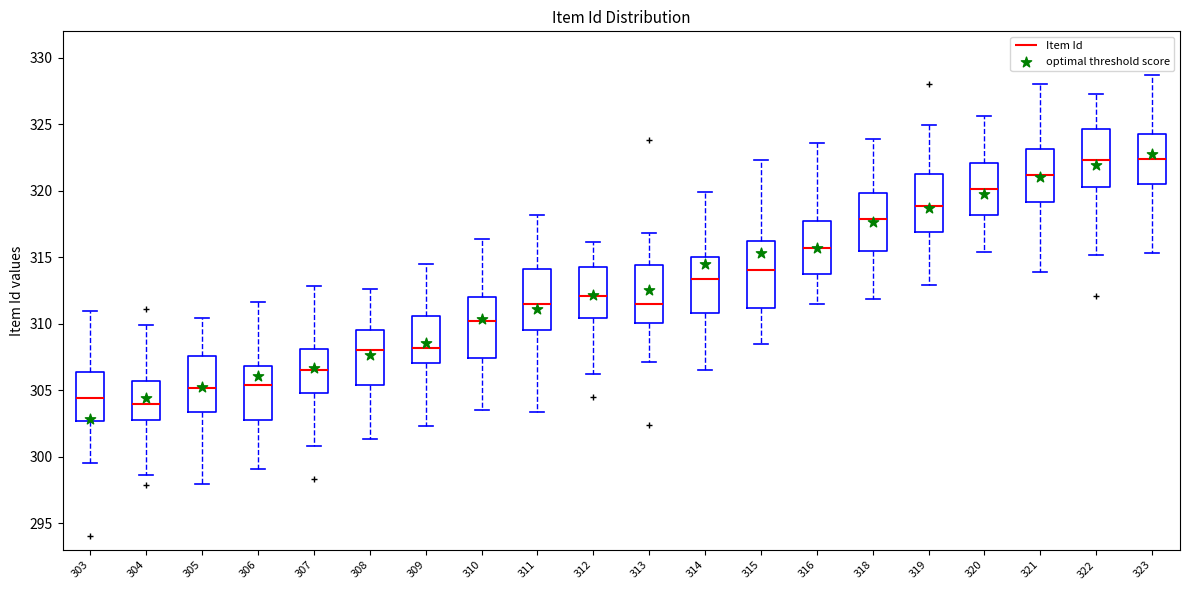

Where is the upper edge of the box at x = 304 on the y-axis? The values are not printed on the chart, so give them approximately, as read against the axis.

305.5